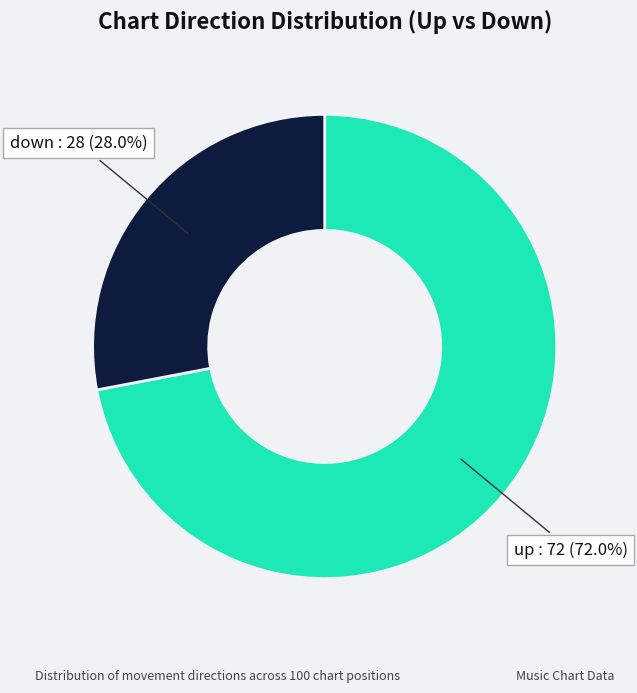

Does any single category account for the majority?

Yes